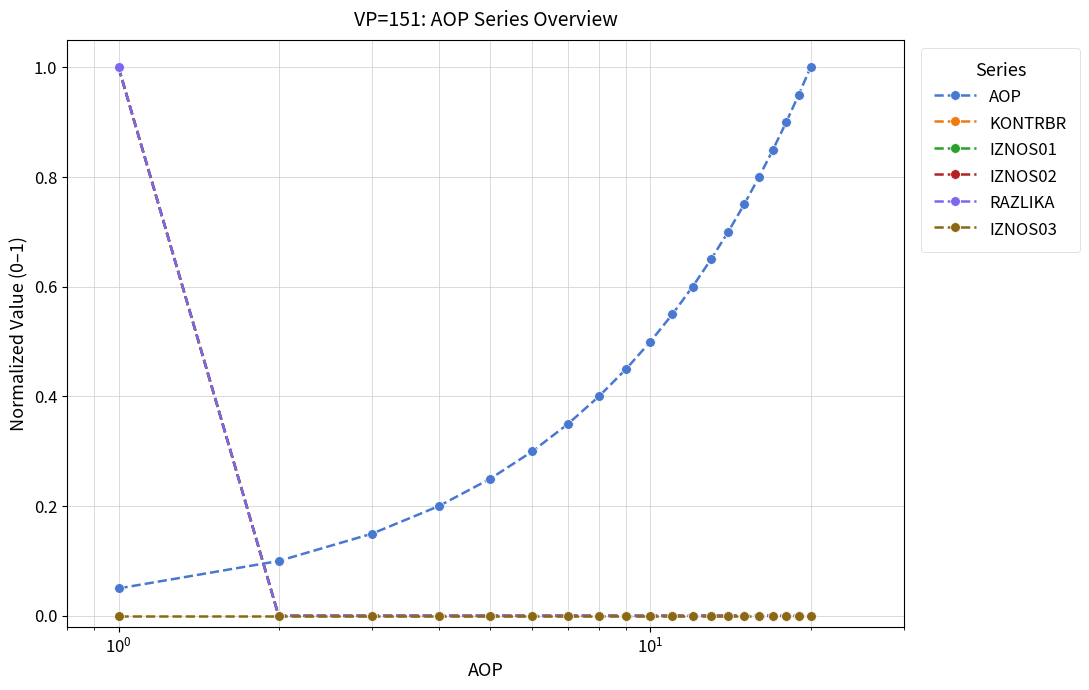

True or false: IZNOS02 and KONTRBR cross at least once.

False